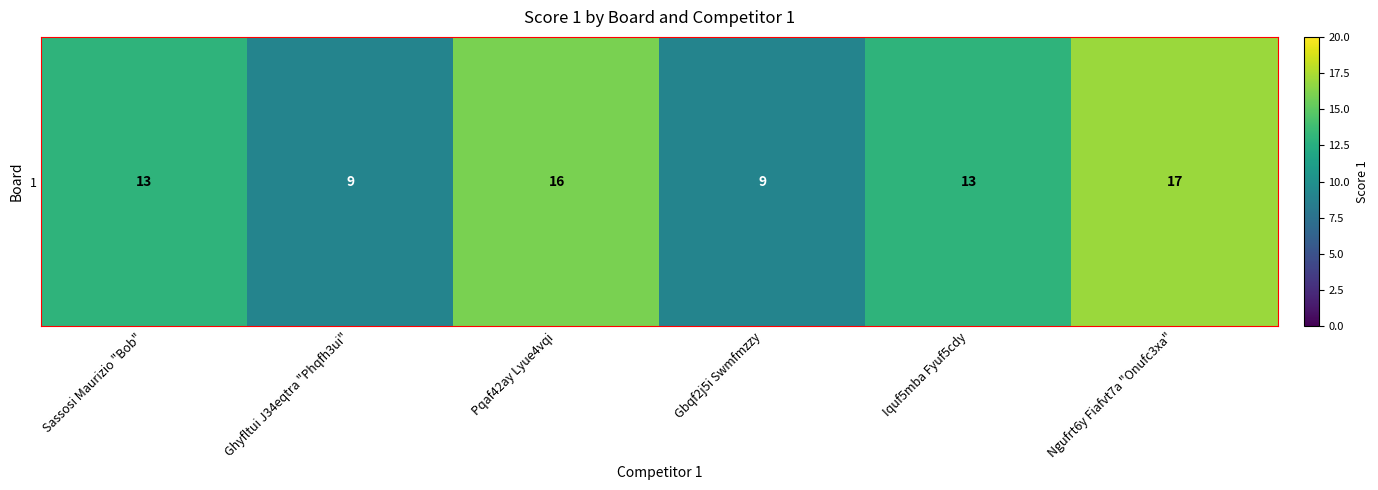

Reading right to left, what are all the values shown in this chart?

Ngufrt6y Fiafvt7a "Onufc3xa"=17	Iquf5mba Fyuf5cdy=13	Gbqf2j5i Swmfmzzy=9	Pqaf42ay Lyue4vqi=16	Ghyfltui J34eqtra "Phqfh3ui"=9	Sassosi Maurizio "Bob"=13